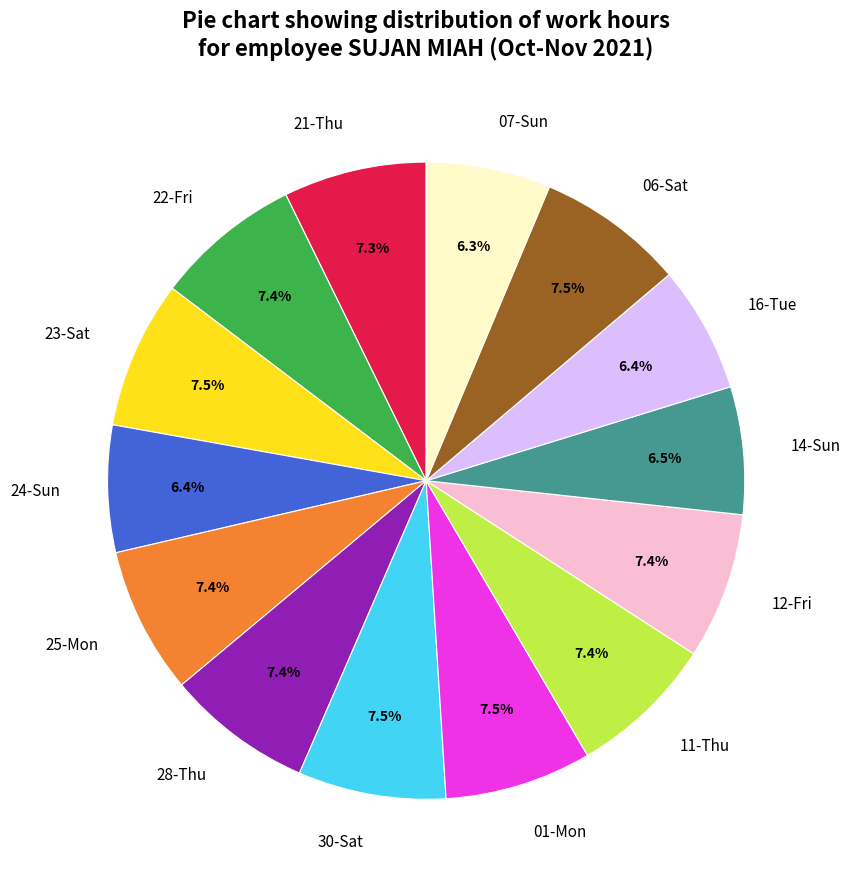

Combined, do 11-Thu and 01-Mon account for over 50%?

No